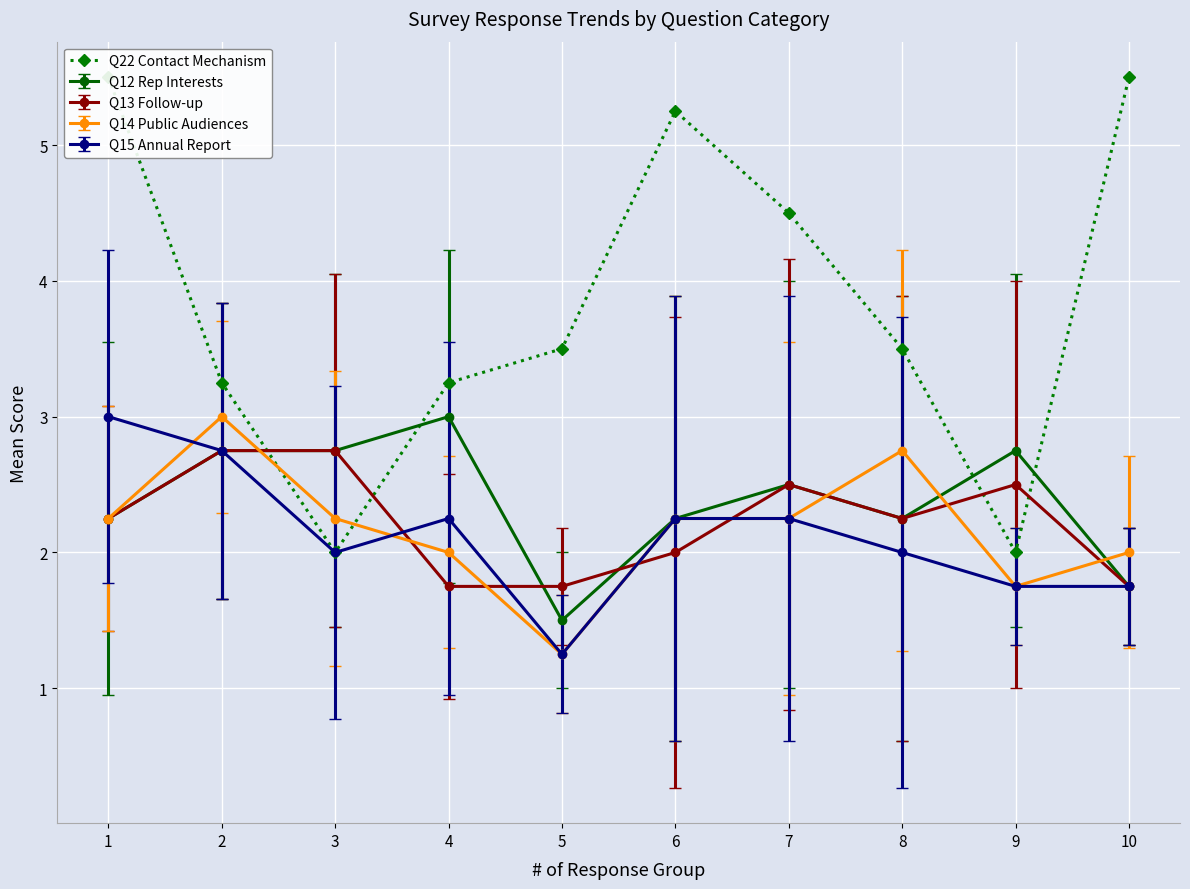

Is it true that the value at 3 is 1.0?

False